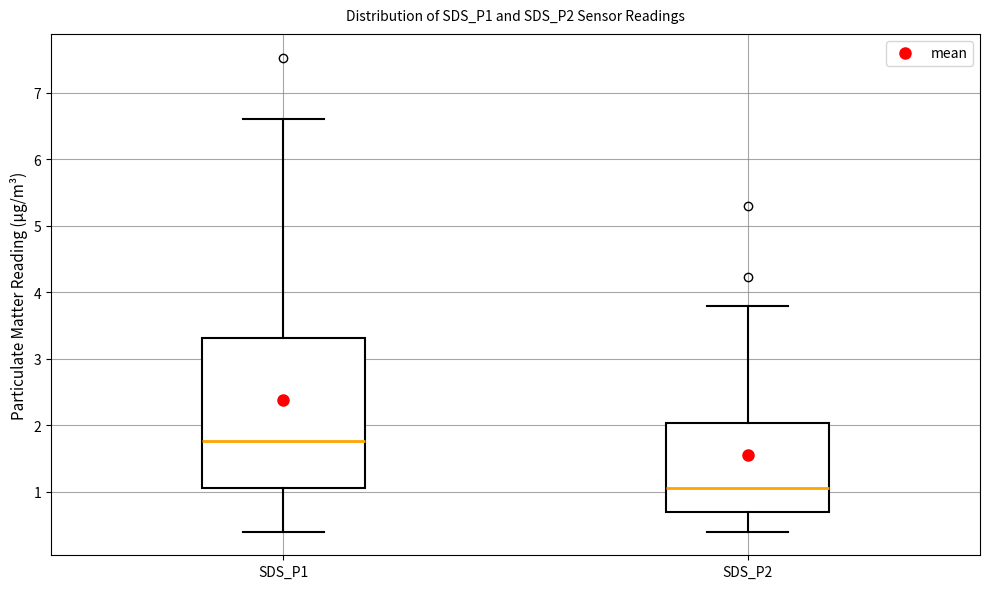

Which box is the tallest, from its lower edge to its upper edge?

SDS_P1